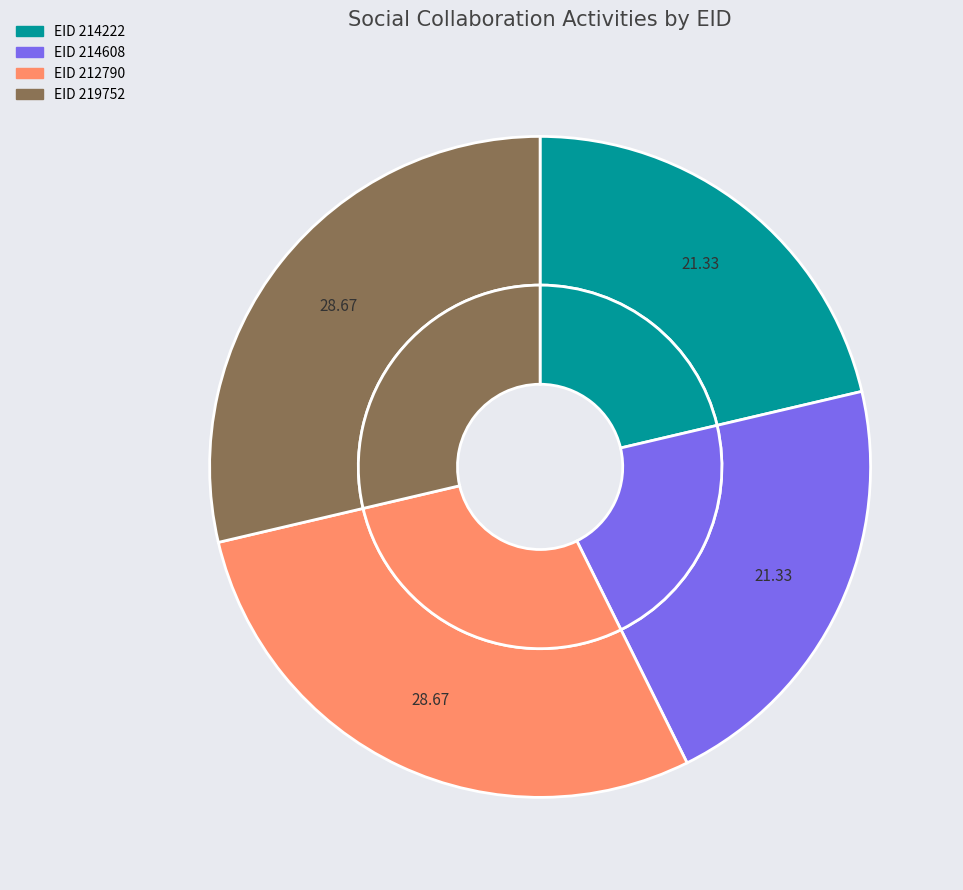

Which slice is the largest?

219752